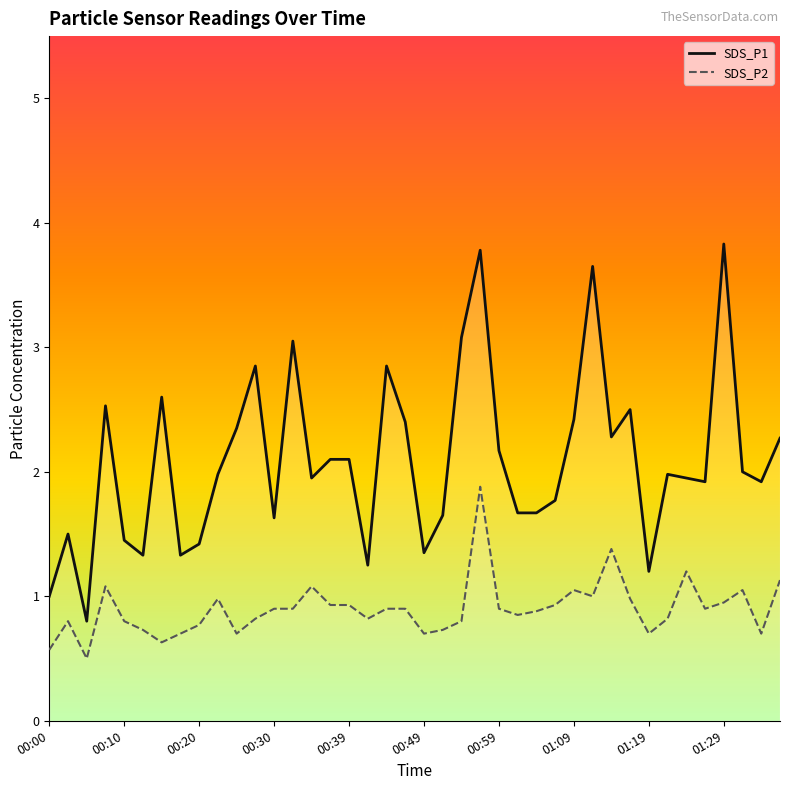

List the labels in order of SDS_P2 value, smallest first.

00:05, 00:00, 00:15, 00:17, 00:25, 00:49, 01:19, 01:34, 00:12, 00:51, 00:20, 00:03, 00:10, 00:54, 00:27, 00:42, 01:22, 01:01, 01:04, 00:30, 00:32, 00:44, 00:47, 00:59, 01:27, 00:37, 00:39, 01:06, 01:29, 00:22, 01:17, 01:11, 01:09, 01:32, 00:08, 00:34, 01:37, 01:24, 01:14, 00:56